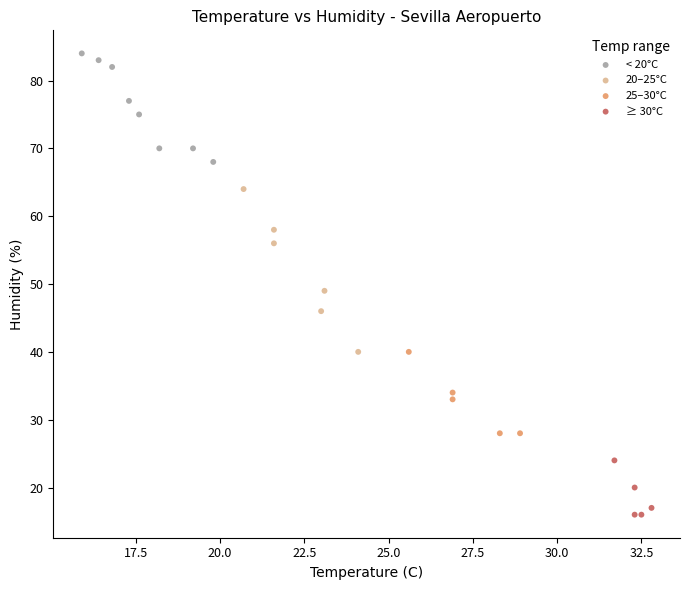

Which series has the widest spread of Y values?

20–25°C